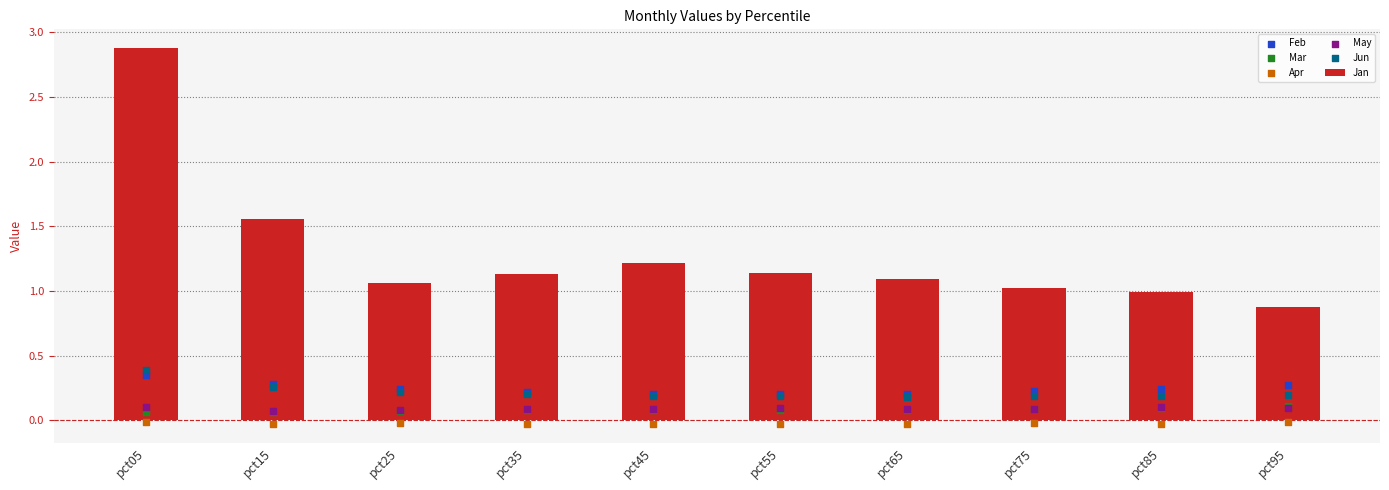

Which series reaches the maximum Y coordinate?

Jan